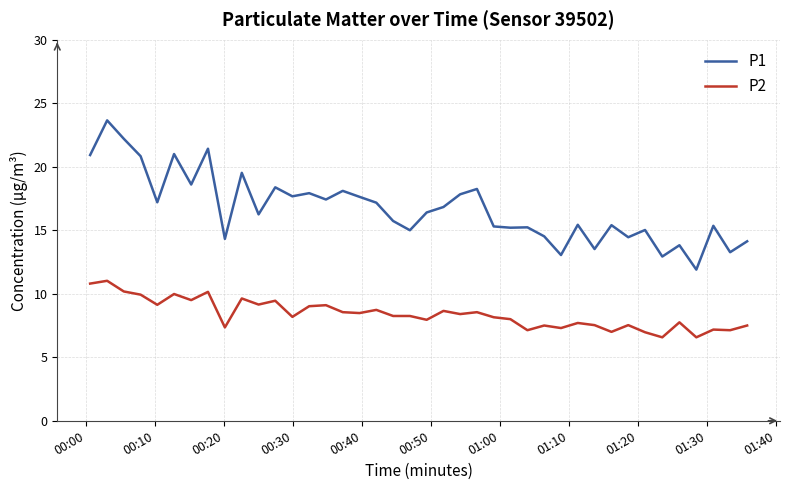

How many lines are shown in the chart?

2